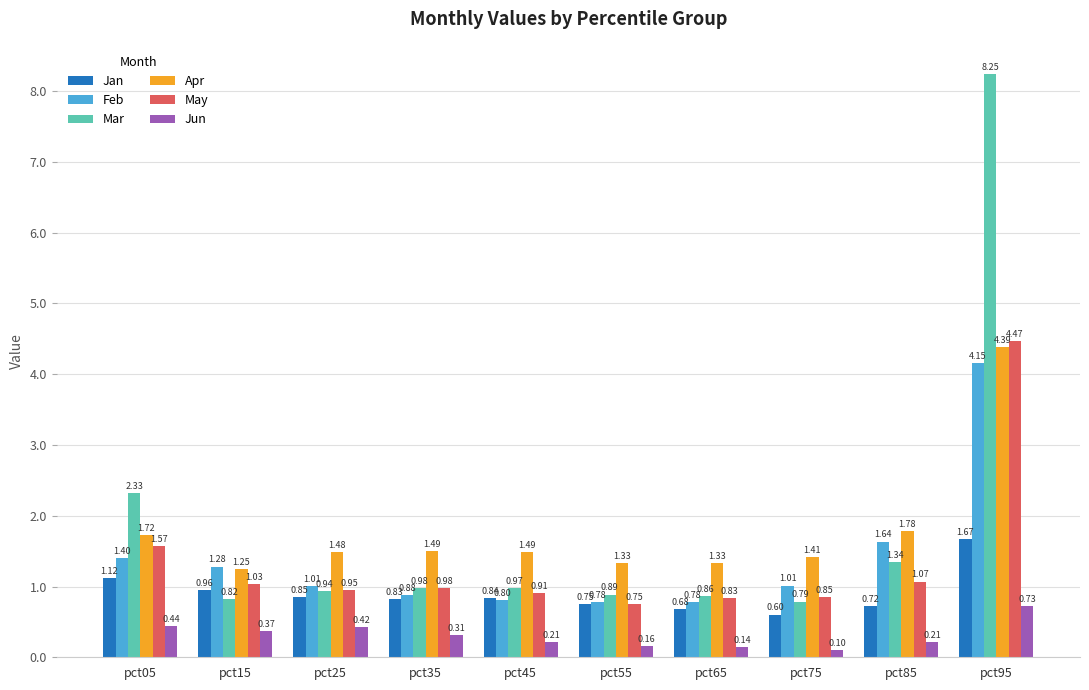

List the series in order of their peak value, highest first.

Mar, May, Apr, Feb, Jan, Jun